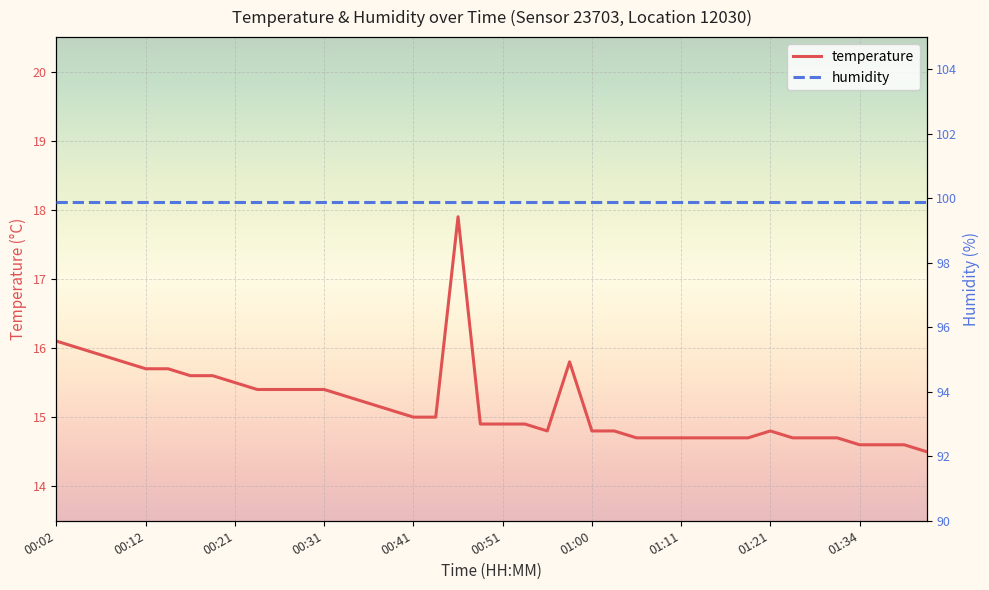

True or false: humidity and temperature intersect in this chart.

False